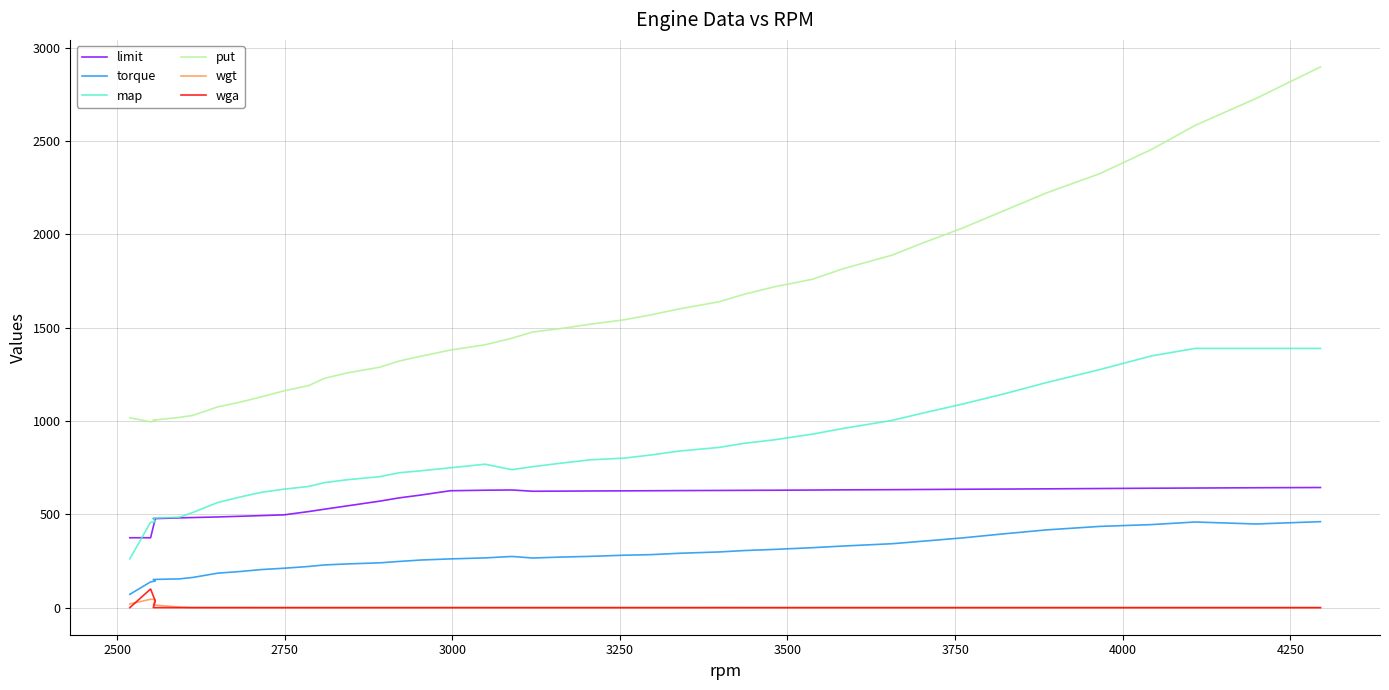

Reading left to right, what are all the values shown in this chart?

limit: 374.5	374.6	477.2	476.9	481.0	482.8	486.0	489.6	493.2	497.2	514.9	527.4	545.2	570.8	588.3	603.3	626.5	629.2	630.5	623.7	624.3	625.2	625.8	626.4	627.2	628.0	628.6	629.2	630.2	631.2	632.2	633.1	634.4	635.5	636.6	638.3	639.9	641.0	642.5	643.7
torque: 71.2	137.9	142.6	151.0	154.2	161.9	184.7	193.4	204.1	211.2	220.7	228.8	234.2	240.1	247.7	255.2	261.2	266.6	274.3	265.9	271.1	274.8	281.0	284.1	291.3	298.4	305.9	312.2	321.2	330.1	342.6	355.8	374.1	396.0	416.6	435.4	445.0	458.9	448.3	460.8
map: 261.4	457.8	458.5	480.4	484.5	510.0	563.4	592.4	617.7	635.0	649.4	669.8	685.2	701.9	722.9	733.3	749.4	768.5	739.3	755.4	774.1	792.0	801.1	818.2	838.8	858.6	880.5	899.4	929.7	960.2	1003.3	1041.7	1091.7	1146.4	1205.7	1275.8	1348.9	1389.0	1389.0	1389.0
put: 1016.8	995.8	1000.2	1004.6	1019.5	1029.9	1075.4	1100.8	1129.4	1161.6	1190.1	1228.6	1257.6	1288.4	1321.6	1347.0	1380.2	1408.5	1443.7	1477.0	1495.5	1518.8	1542.2	1569.3	1600.2	1639.1	1678.7	1719.5	1759.3	1816.1	1888.7	1952.9	2035.3	2128.5	2221.8	2325.8	2455.2	2583.9	2728.4	2897.3
wgt: 19.8	45.0	43.0	14.8	2.8	0.4	0.3	0.3	0.0	0.0	-0.1	-0.1	-0.1	-0.1	-0.1	-0.1	0.1	0.0	0.0	-0.1	-0.1	-0.1	-0.1	-0.1	-0.1	0.2	0.0	-0.1	-0.1	-0.1	-0.1	-0.1	-0.1	-0.1	-0.1	-0.1	-0.1	-0.1	-0.1	-0.2
wga: 0.0	100.0	35.3	0.4	0.1	0.0	0.0	0.0	0.0	0.0	0.0	0.0	0.0	0.0	0.0	0.0	0.0	0.0	0.0	0.0	0.0	0.0	0.0	0.0	0.0	0.0	0.0	0.0	0.0	0.0	0.0	0.0	0.0	0.0	0.0	0.0	0.0	0.0	0.0	0.1